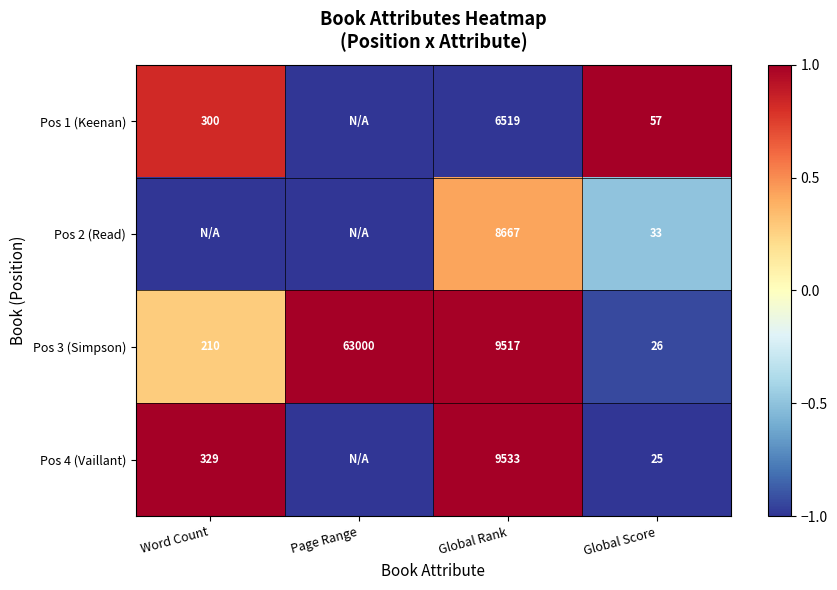

What is the sum of the Pos 3 (Simpson) values at Global Score and Global Rank?

9543